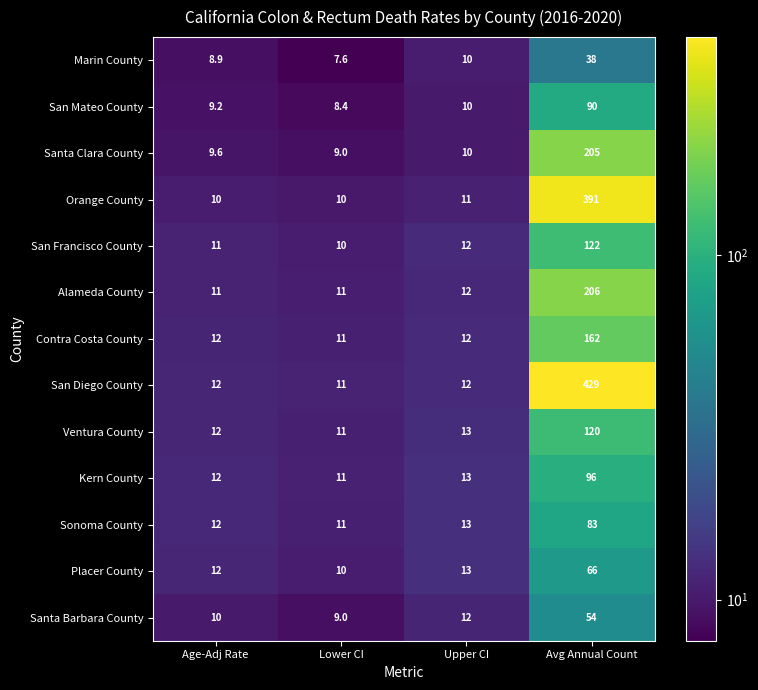

What is the spread (max minus min) of values at Avg Annual Count?

391.0